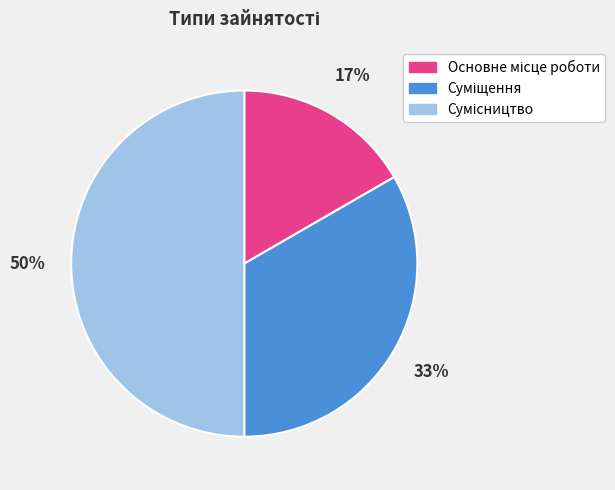

To the nearest percent, what is the average slice percentage?

33%